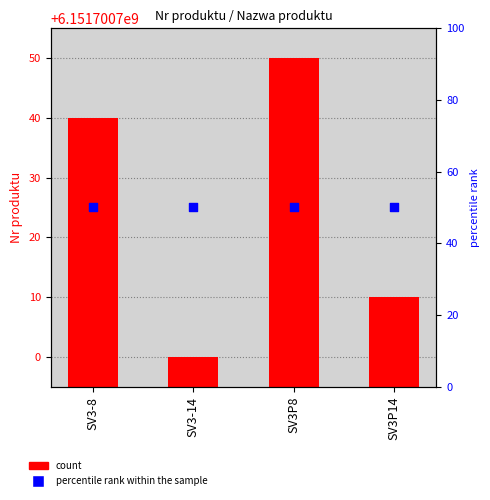

Which series has the largest total across all categories?

Nr produktu